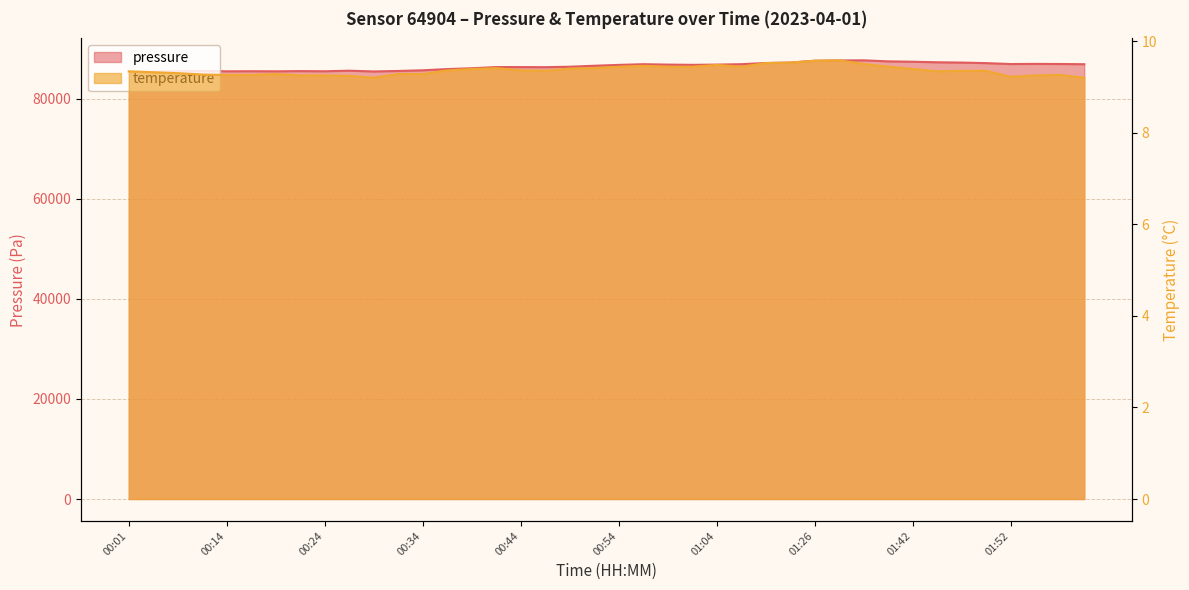

How many data points does each series have?

40